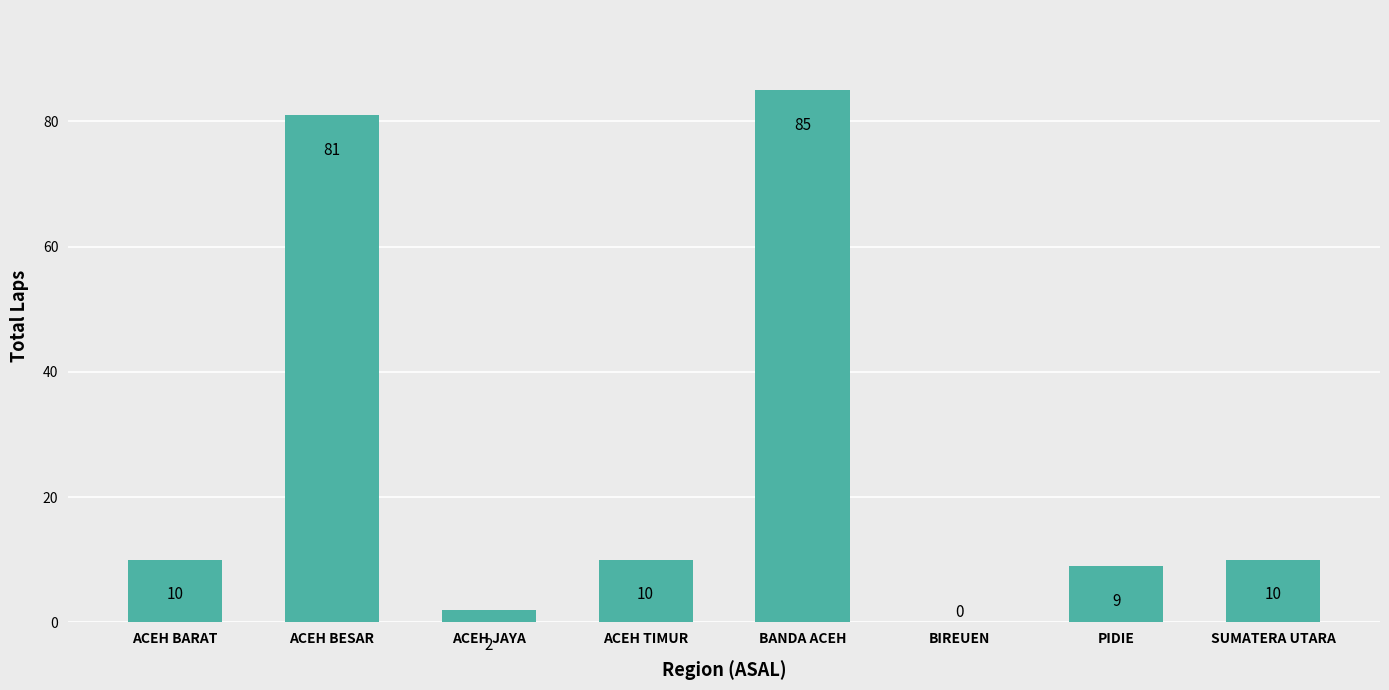

At which category does the chart reach its peak across all series?

BANDA ACEH